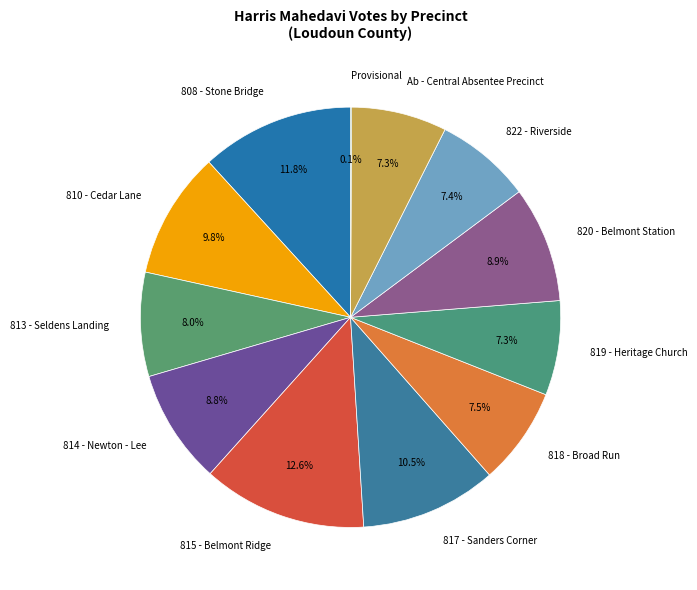

To the nearest percent, what is the combined percentage of 810 - Cedar Lane and 815 - Belmont Ridge?

22%